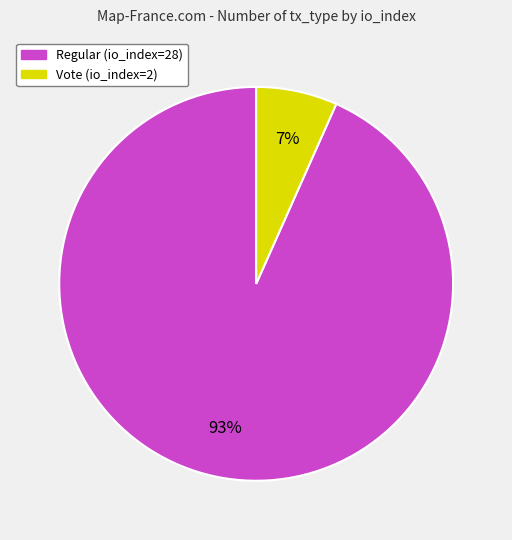

Is it true that Regular (io_index=28) is 93% of the pie?

True